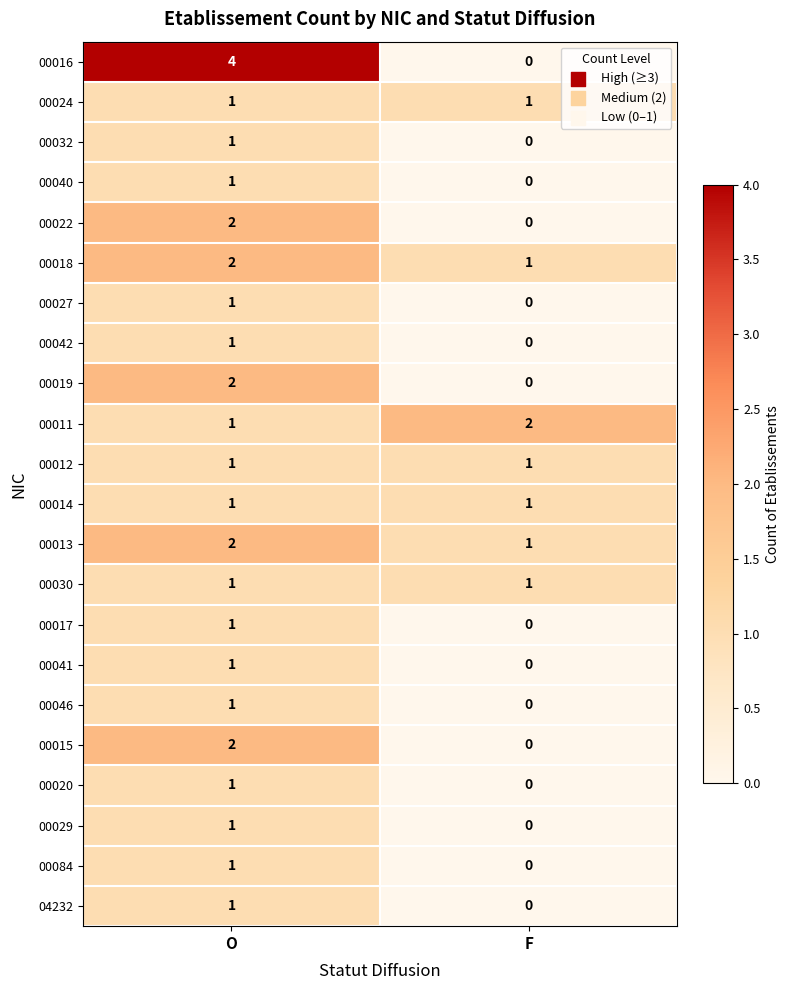

Which category has the lowest value across all series?

F